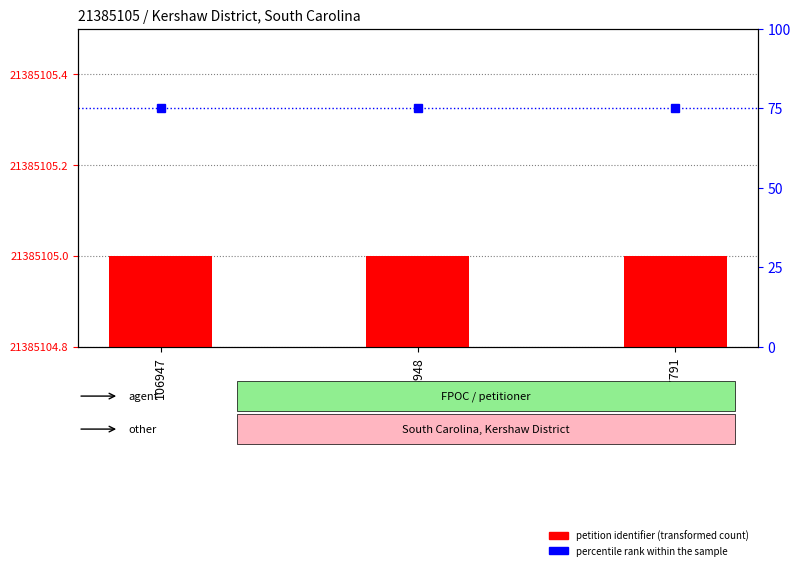

At 37791, list the series in order from smallest to largest.

percentile rank within sample, petition identifier